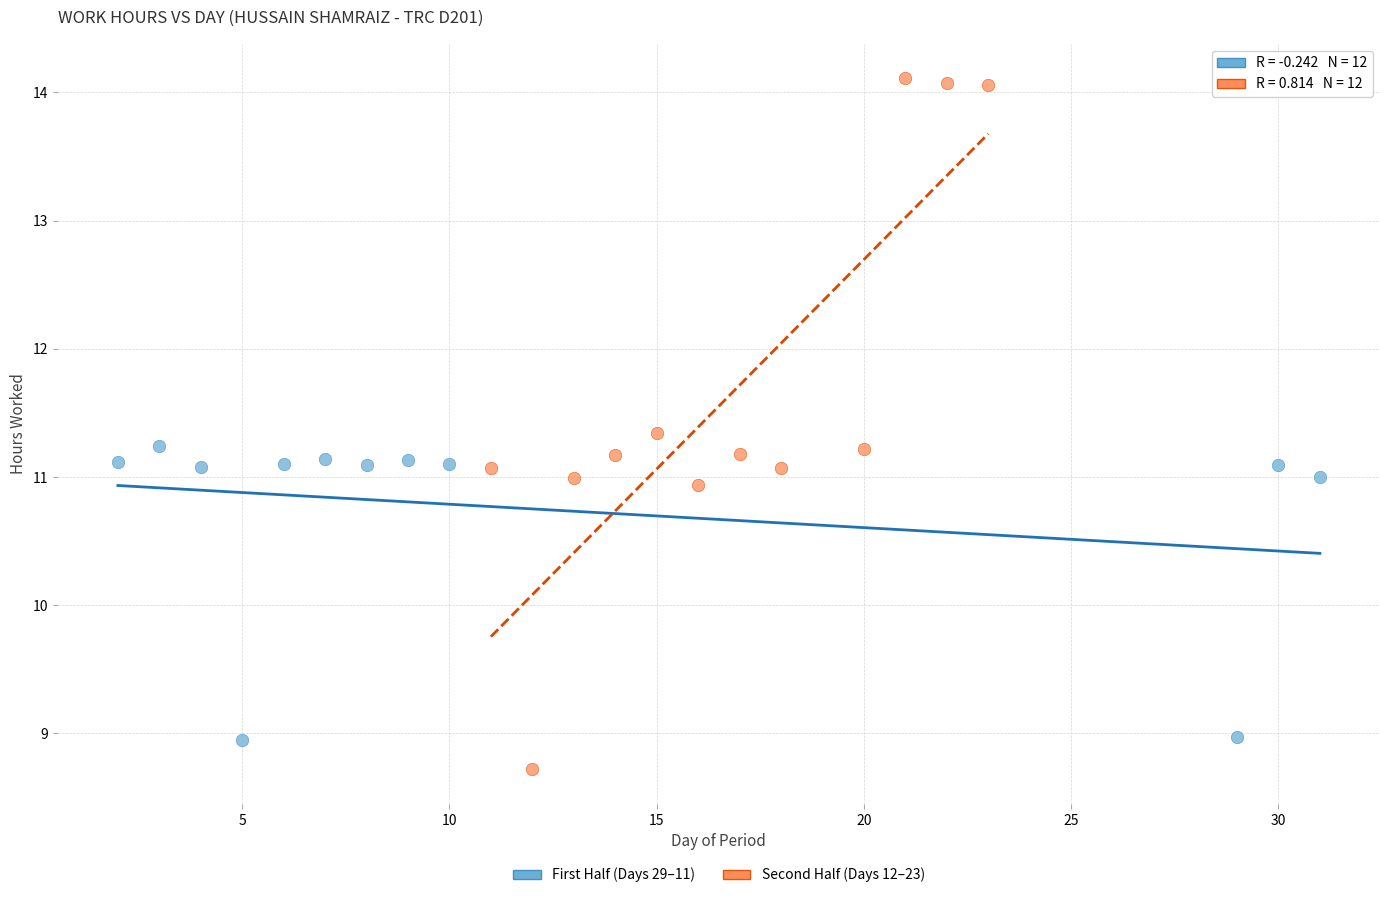

Which series reaches the minimum Y coordinate?

Second Half (Days 12–23)